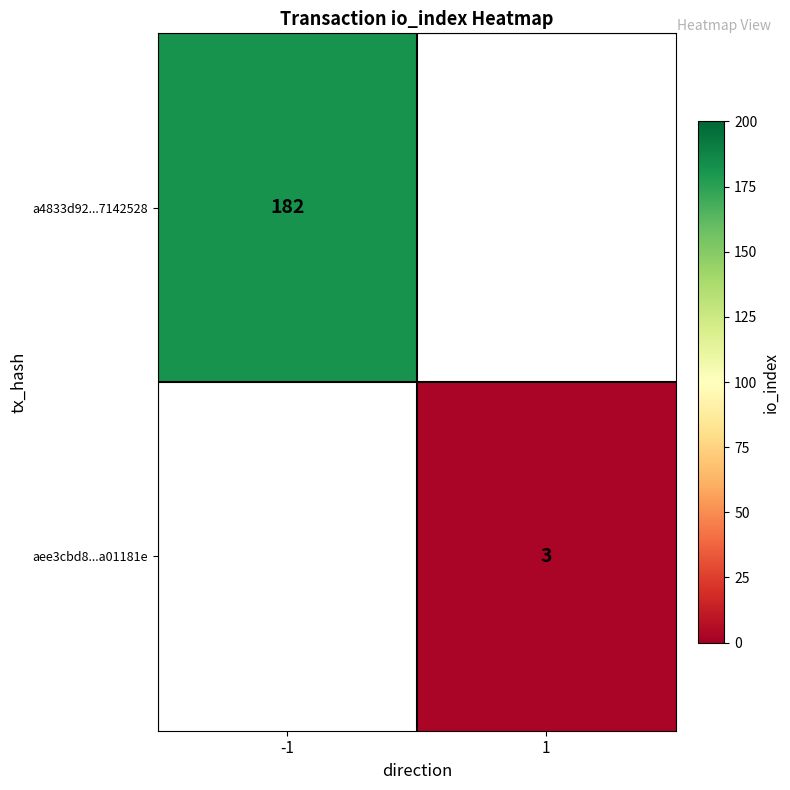

The a4833d92...7142528 series shows 182 at -1. True or false?

True